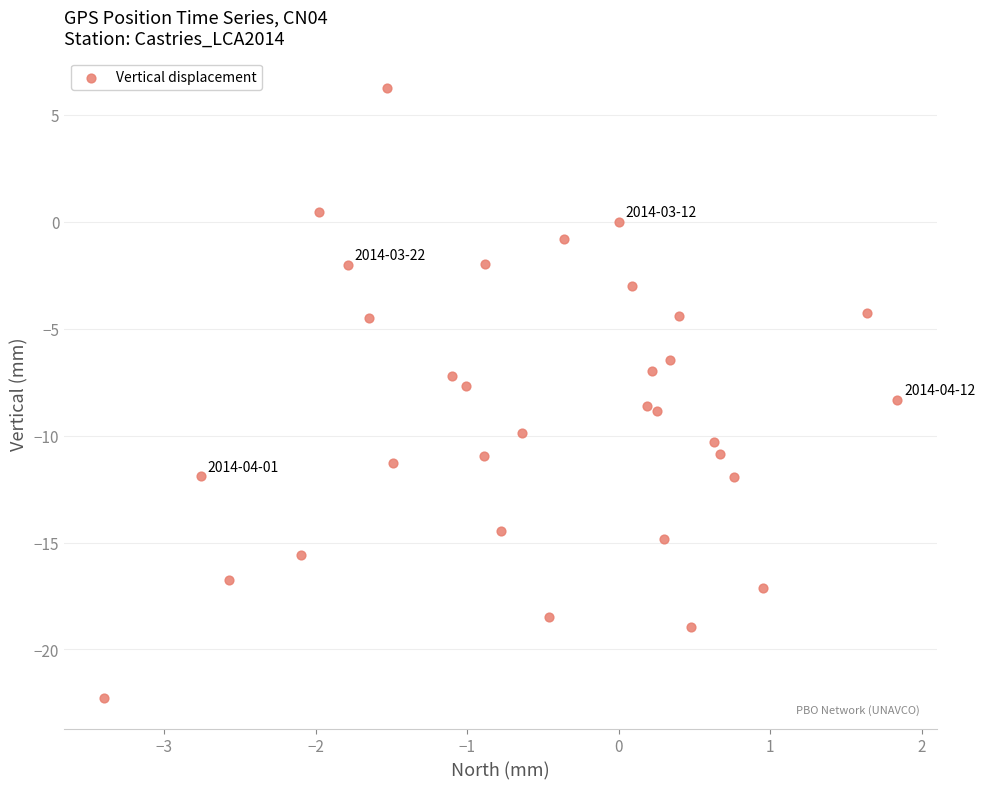

What is the range of Y values (max minus min)?

28.5